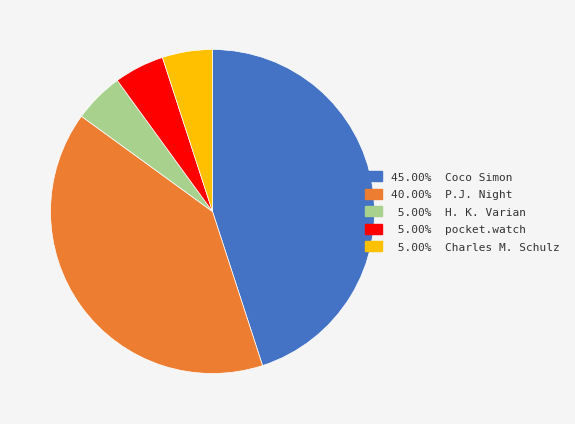

Is there a majority slice in this chart?

No